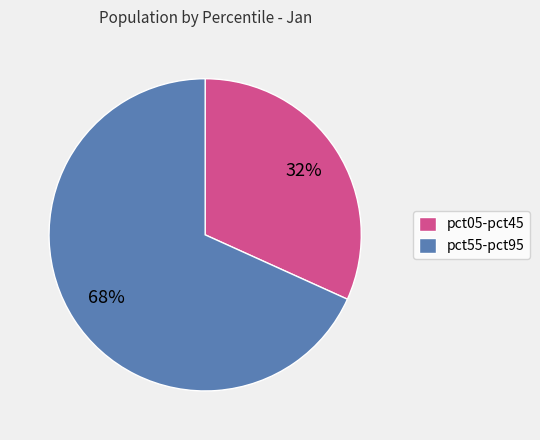

Is it true that pct55-pct95 is 68% of the pie?

True